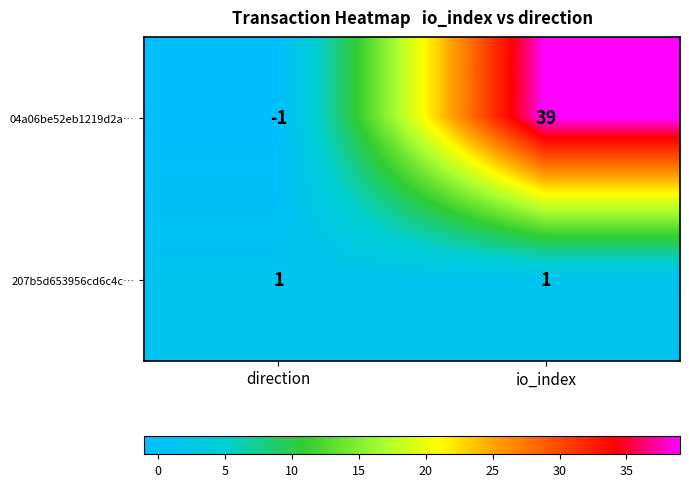

At which category does the chart reach its peak across all series?

io_index